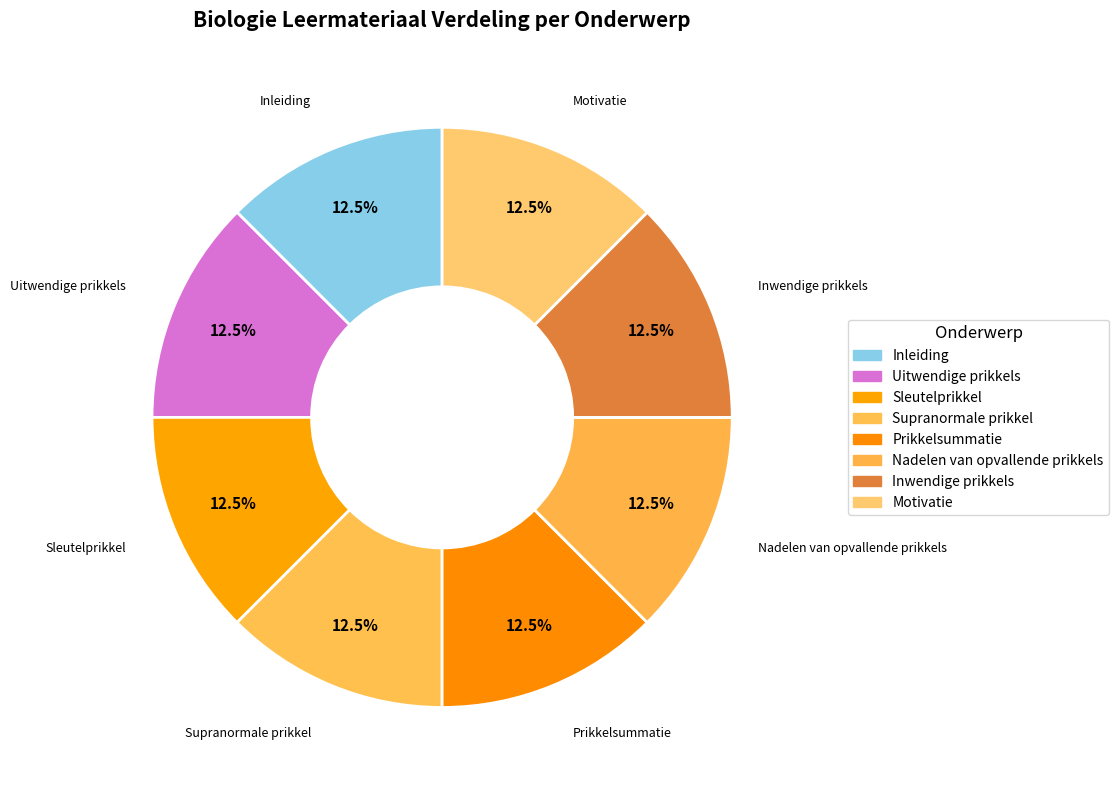

How many segments does this pie chart have?

8